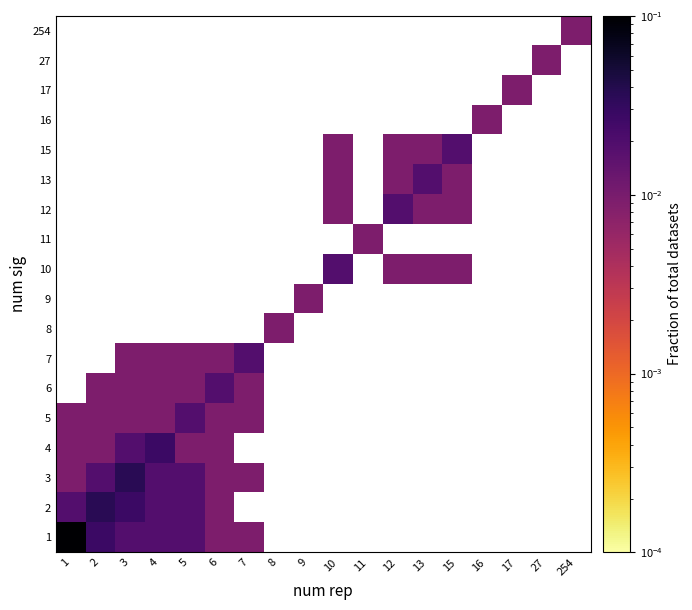

Is the value of 27 at 15 greater than the value of 3 at 254?

No